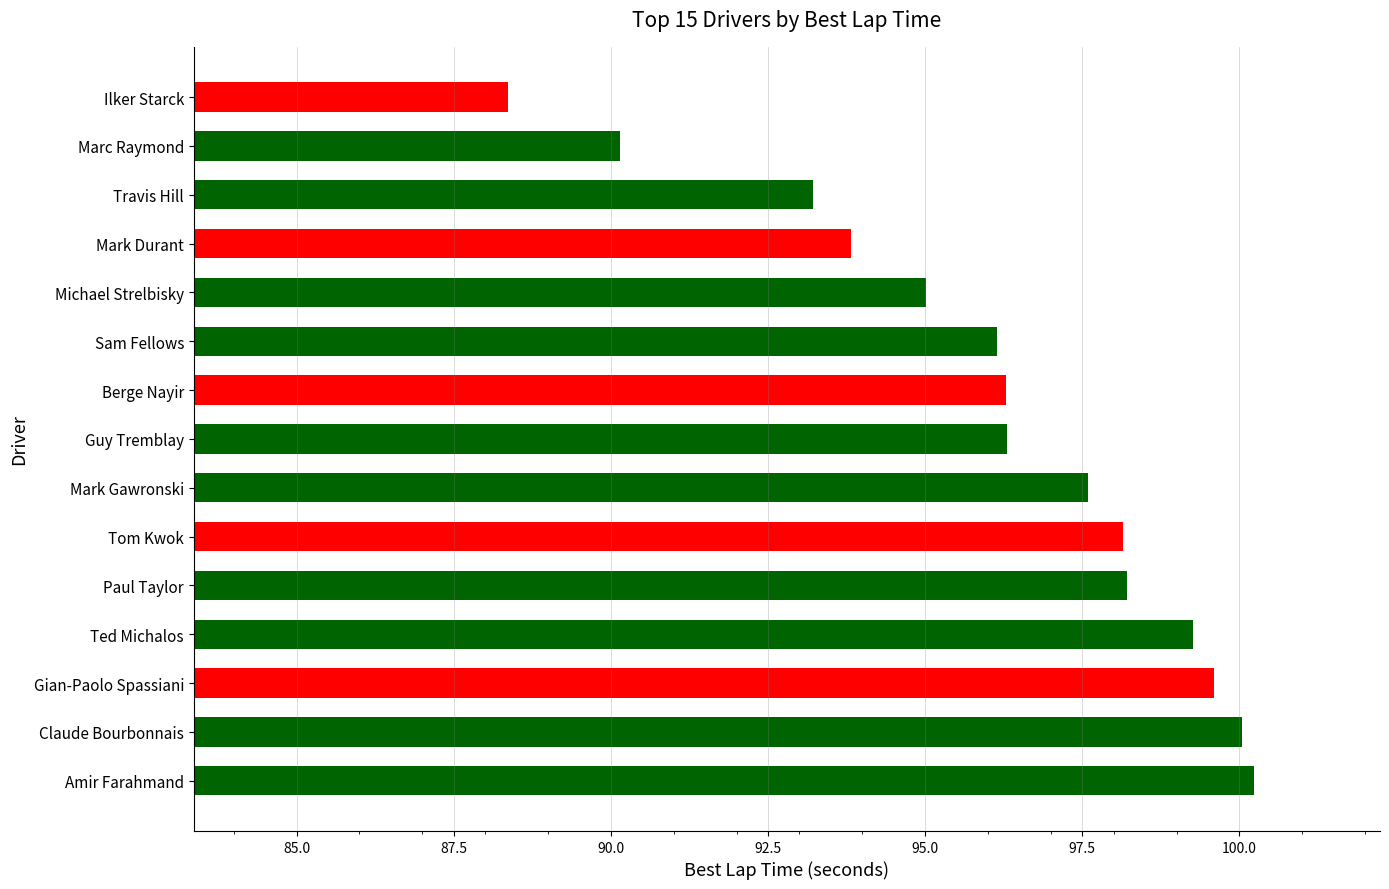

Are the bars grouped side by side (vs. stacked)?

No